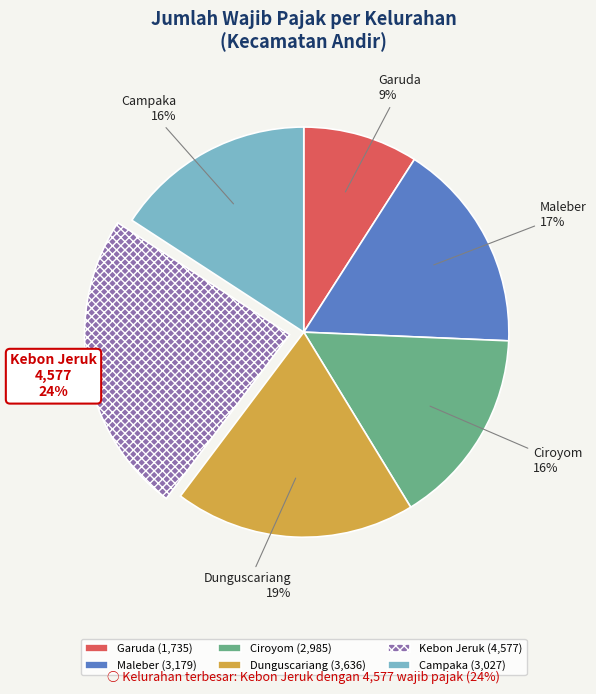

Which slice is the smallest?

Garuda